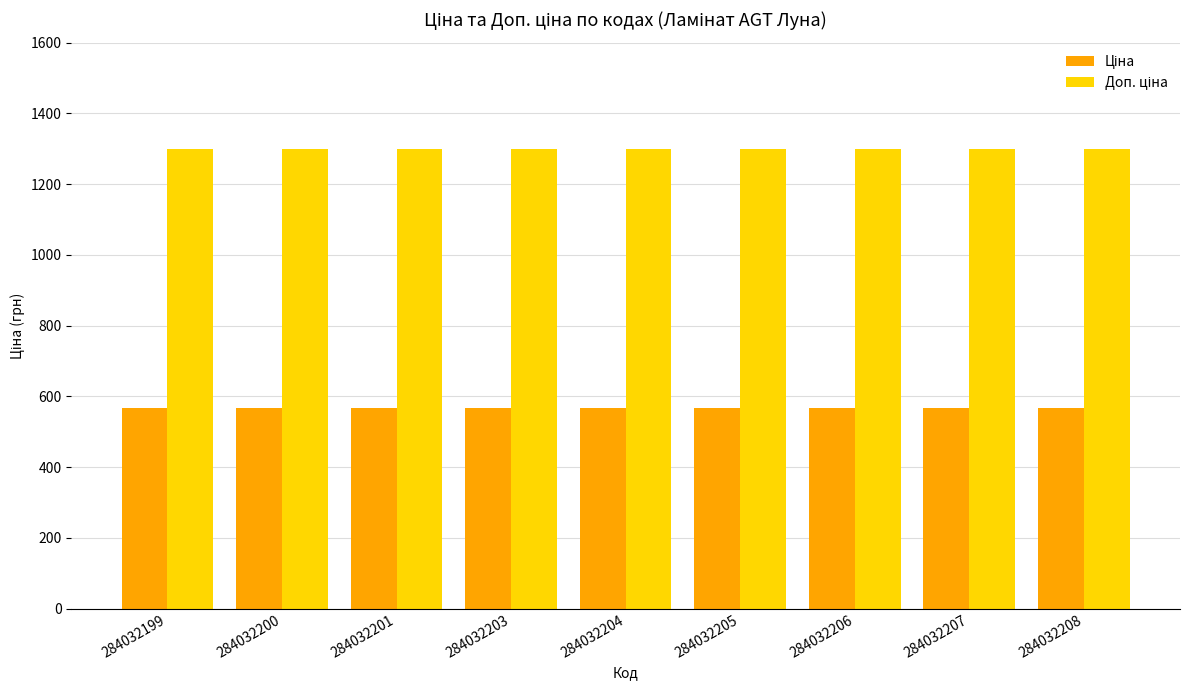

What is the spread (max minus min) of values at 284032205?

732.0